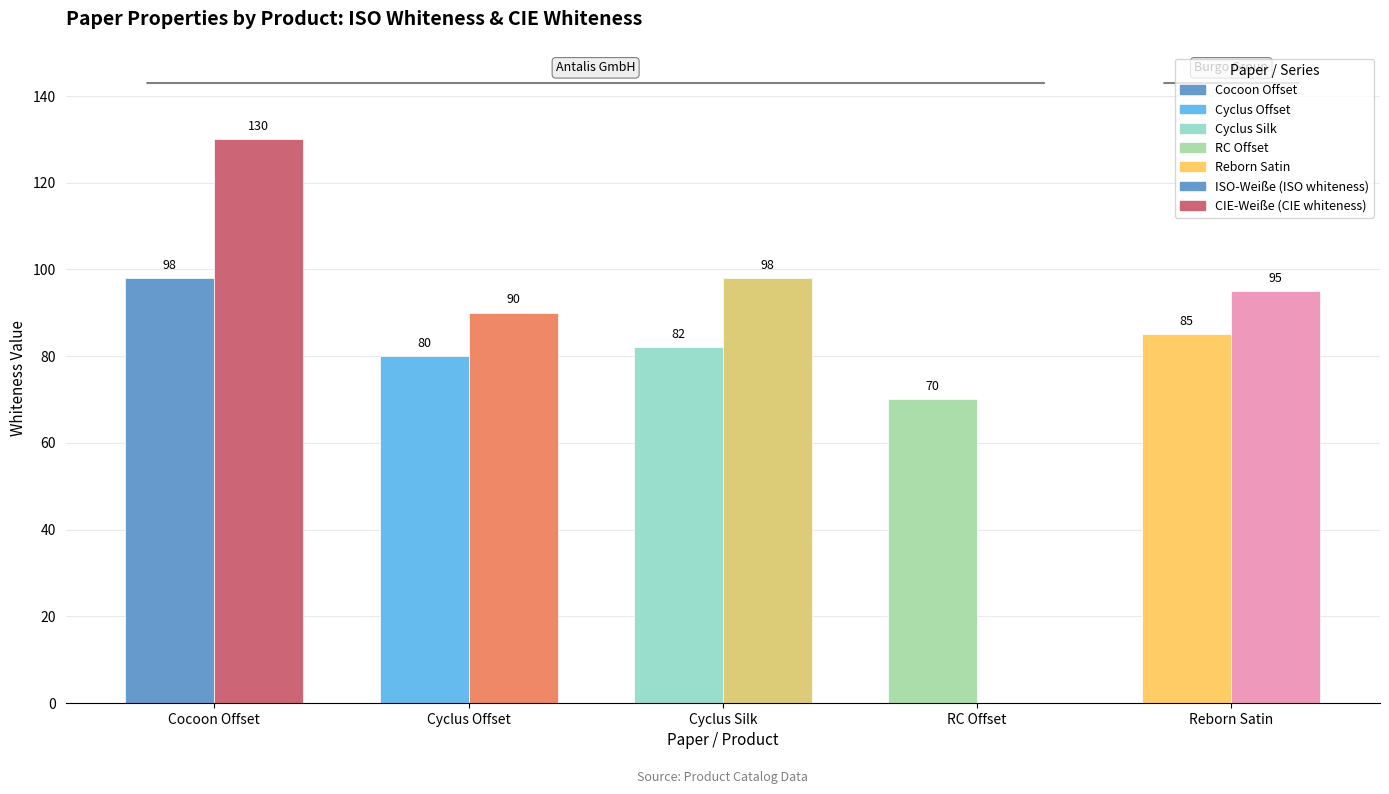

Which series has the largest range (max minus min)?

CIE-Weiße